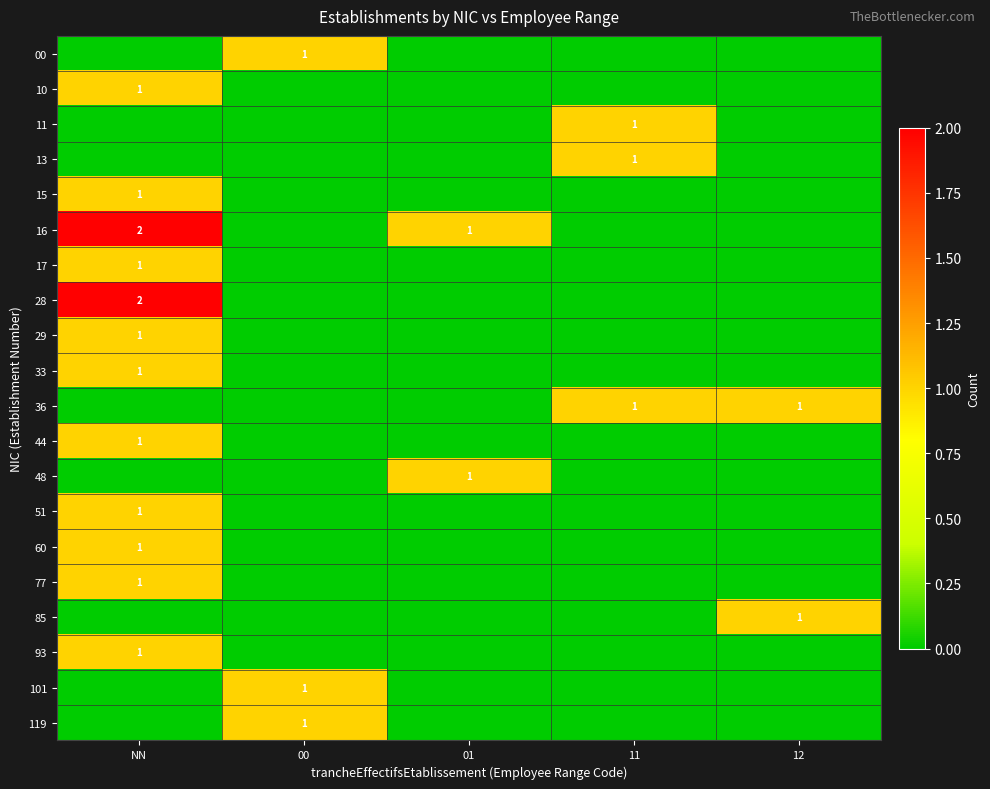

Is it true that 101 equals 1 at 00?

True